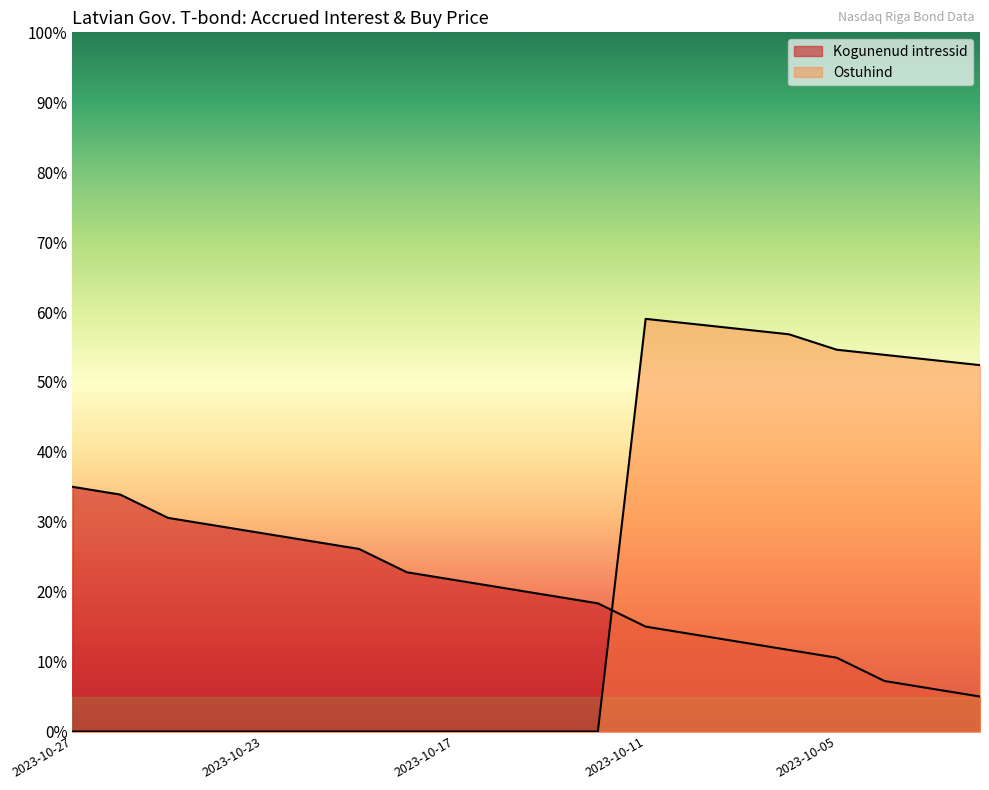

After their last crossing, which series has the higher values: Kogunenud intressid or Ostuhind?

Ostuhind